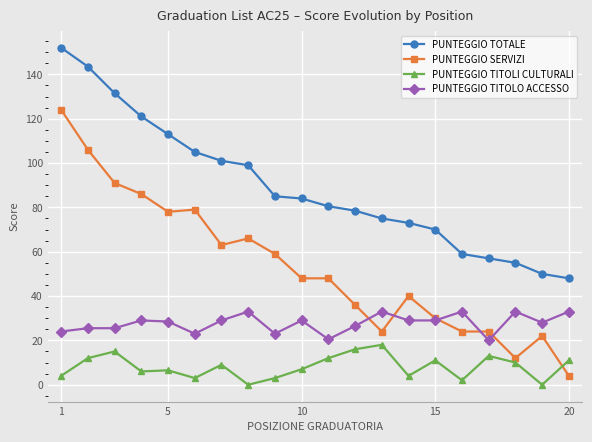

How many intersections are there between PUNTEGGIO SERVIZI and PUNTEGGIO TITOLO ACCESSO?

5